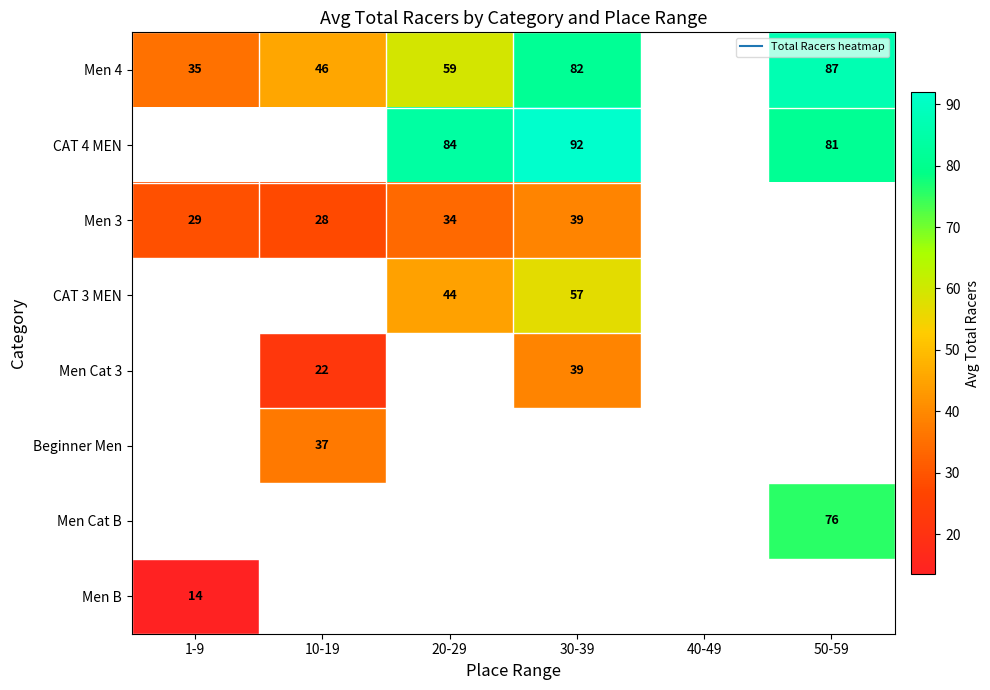

What is the minimum value for Men 3?

27.7